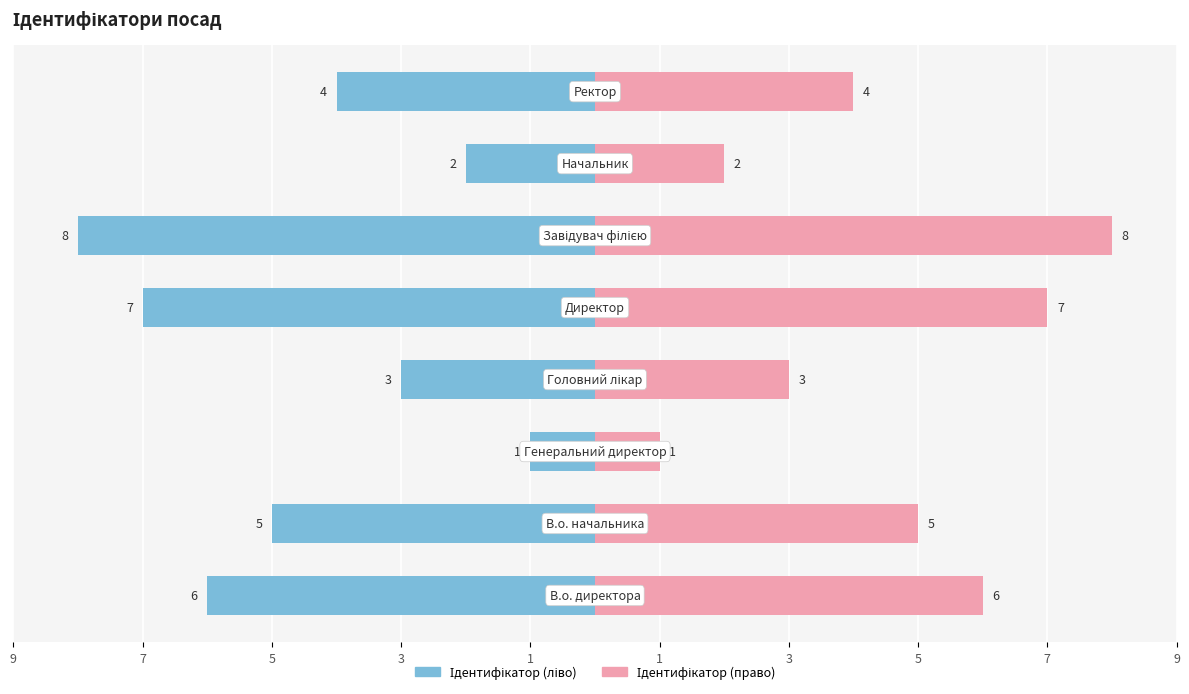

The Ідентифікатор (ліво) series shows 0 at 5. True or false?

False